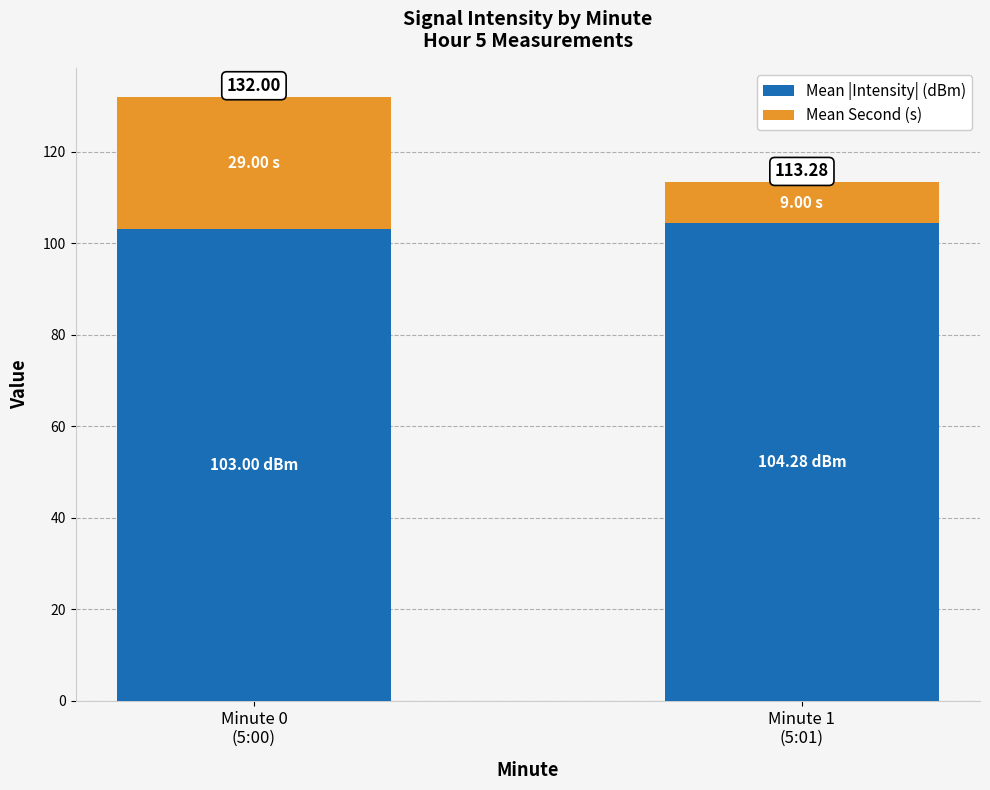

How many bars are there in total?

2